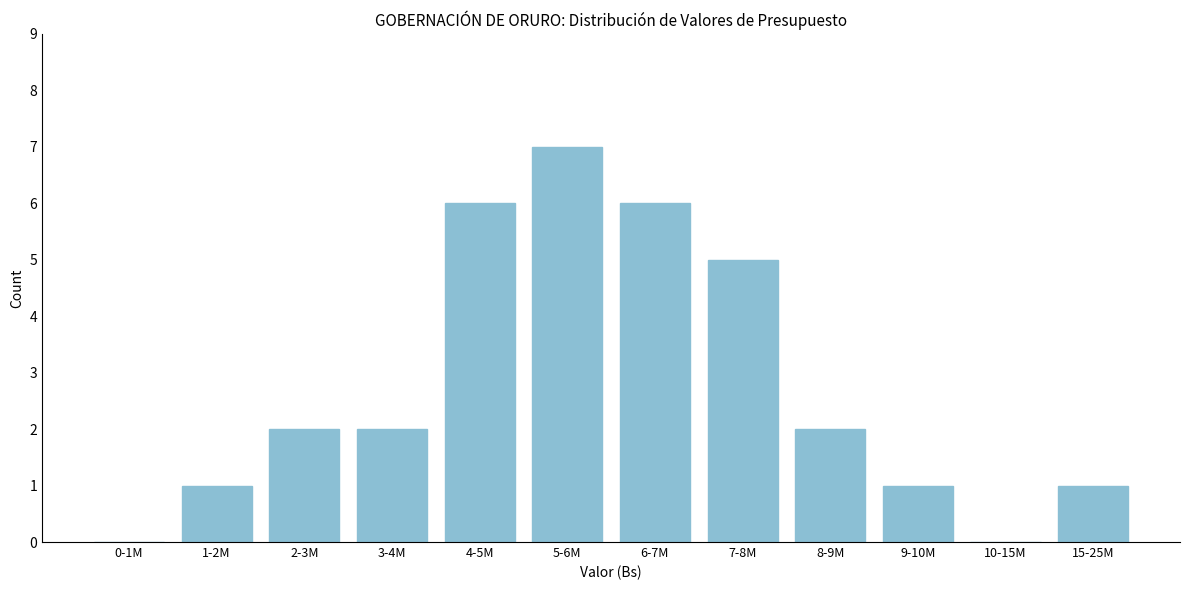

Reading left to right, what are all the values shown in this chart?

0-1M=0	1-2M=1	2-3M=2	3-4M=2	4-5M=6	5-6M=7	6-7M=6	7-8M=5	8-9M=2	9-10M=1	10-15M=0	15-25M=1